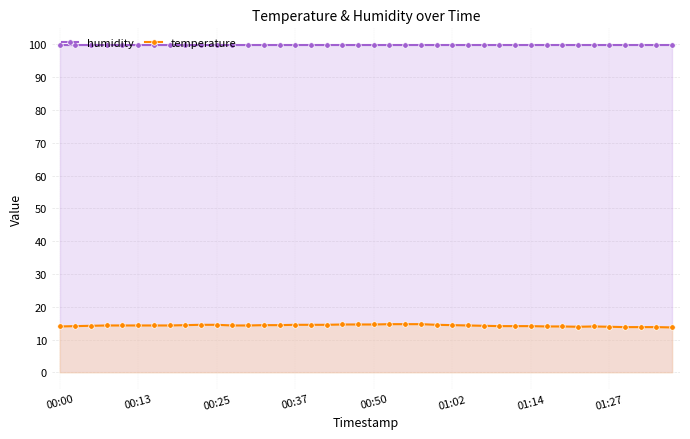

What is the minimum value for humidity?

99.9